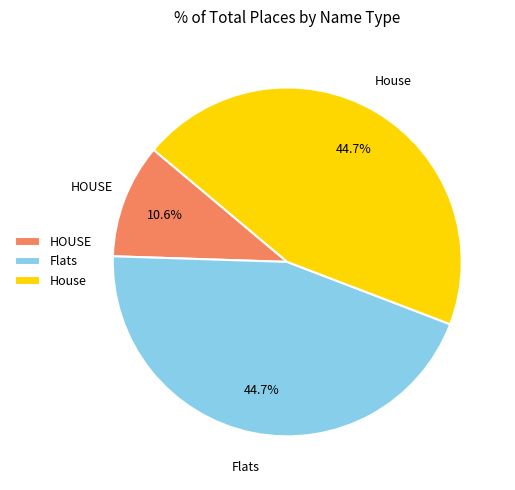

How many segments does this pie chart have?

3